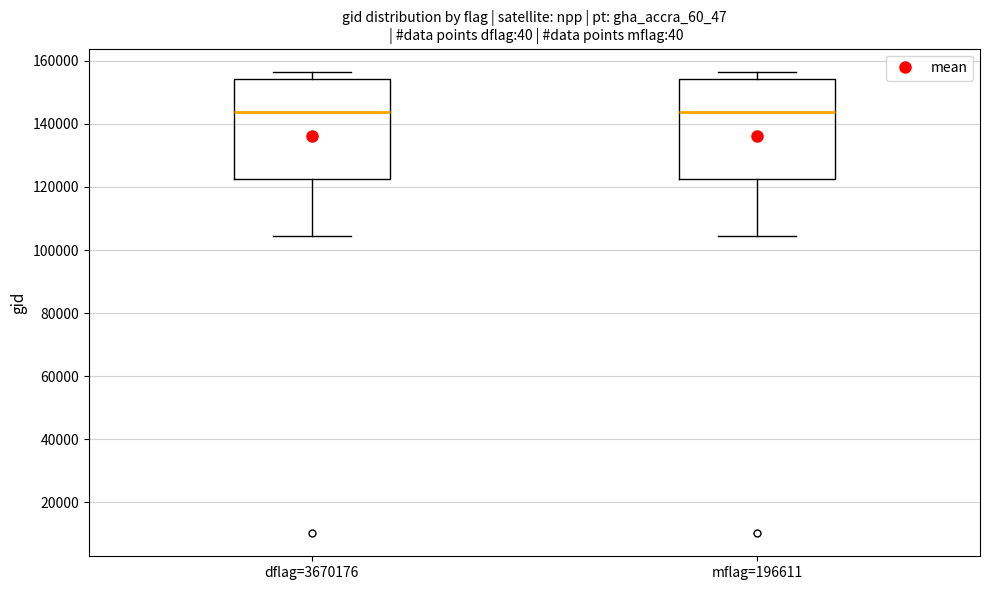

Reading left to right, read every box against the y-axis: the position of its median line, the range the box covers, and the ends of its whiskers. The values are not printed on the chart, so give them approximately, as read against the axis.

dflag=3670176: median 144000, box 122000 to 154000, whiskers 104000 to 156000
mflag=196611: median 144000, box 122000 to 154000, whiskers 104000 to 156000